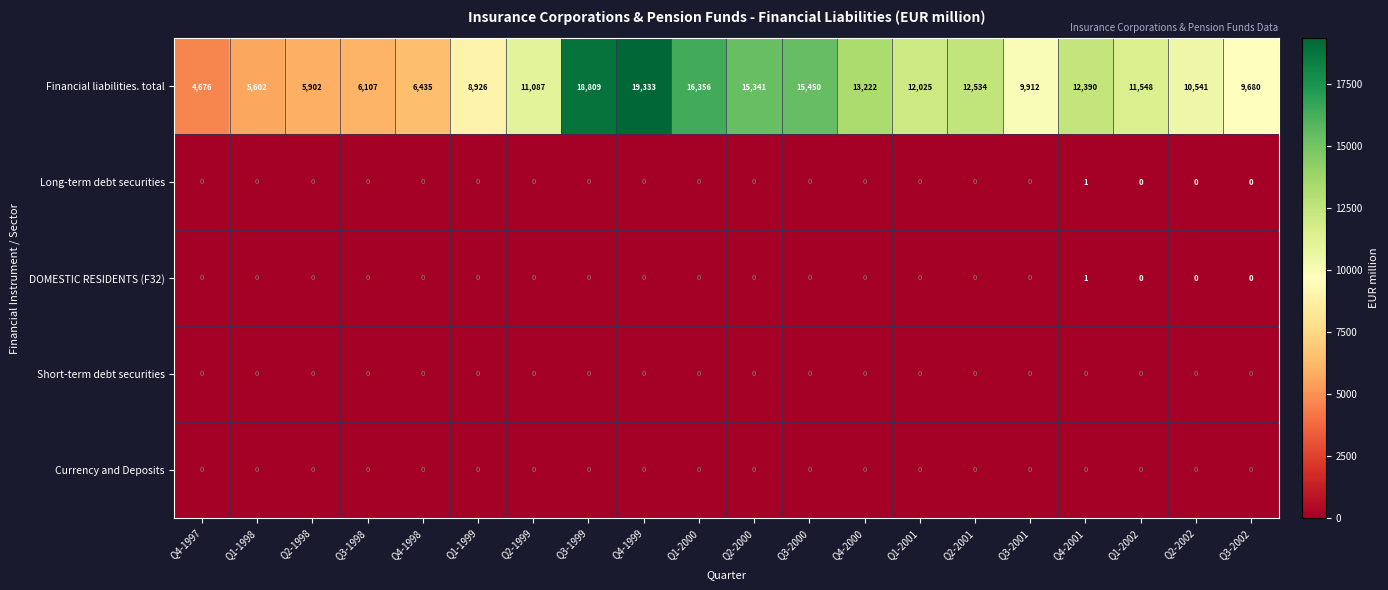

At which label does DOMESTIC RESIDENTS (F32) reach its peak?

Q4-2001